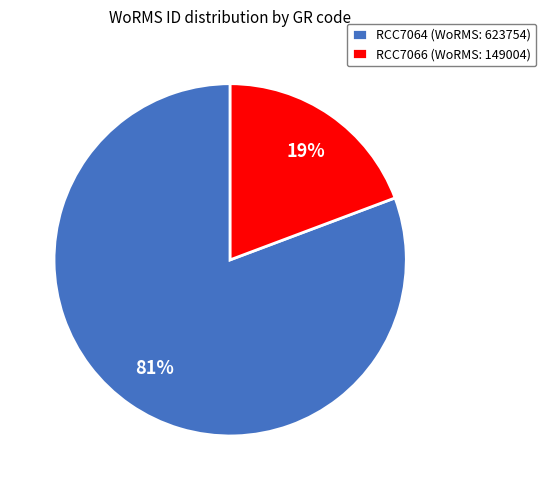

How many slices are in this pie chart?

2